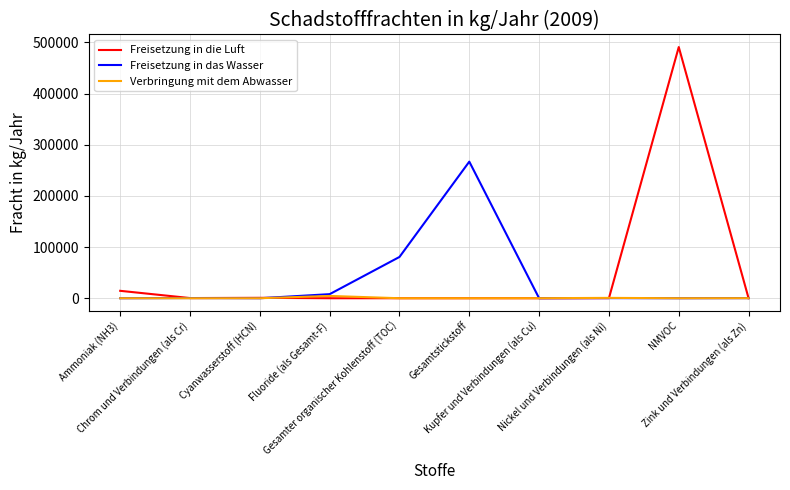

Which series has the widest spread of values?

Freisetzung in die Luft